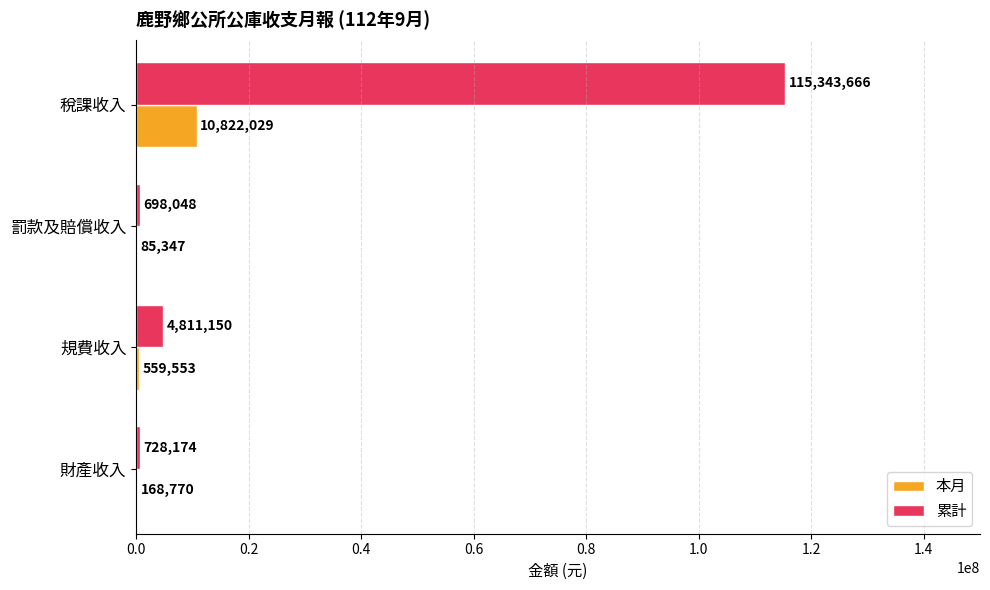

At which category does the chart reach its peak across all series?

稅課收入